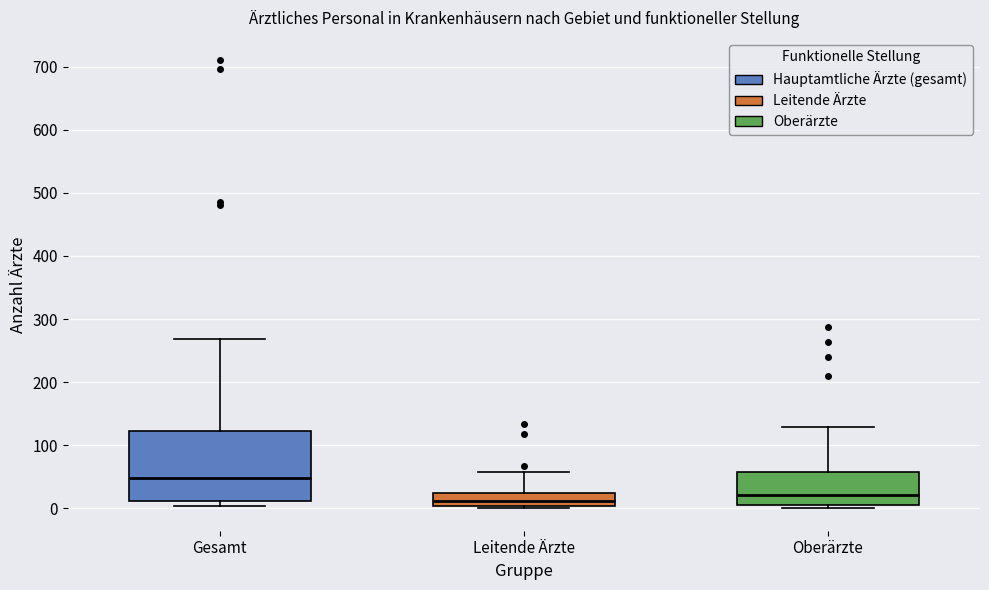

Where is the upper edge of the box for Gesamt on the y-axis? The values are not printed on the chart, so give them approximately, as read against the axis.

120